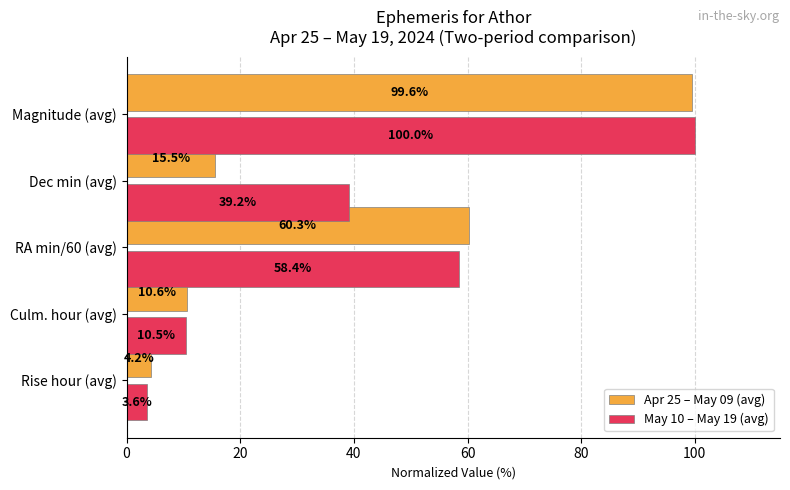

Rank the series by their maximum value, from lowest to highest.

Apr 25 – May 09 (avg), May 10 – May 19 (avg)